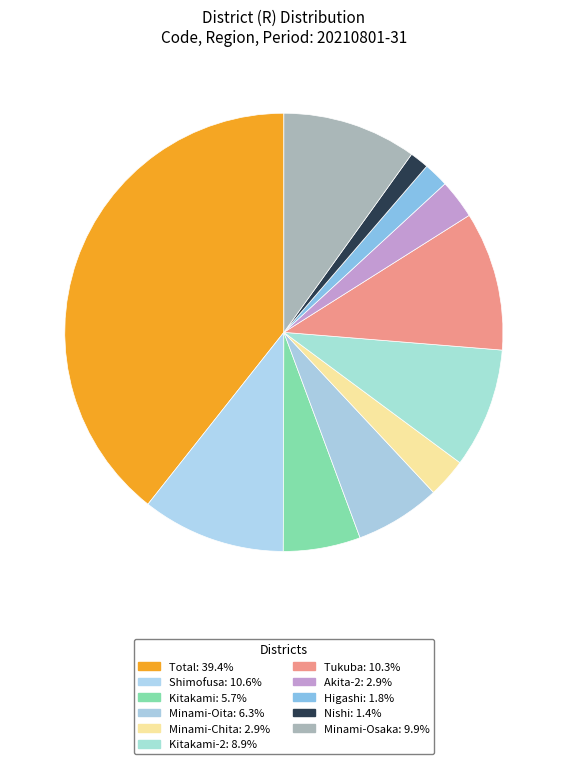

How many segments does this pie chart have?

11